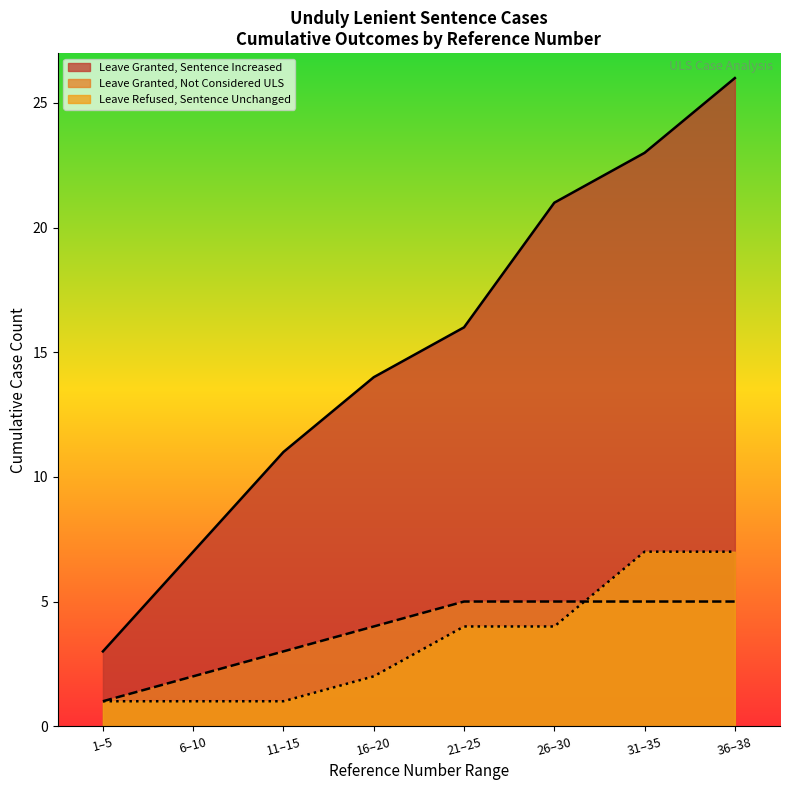

Which series has the largest range (max minus min)?

Leave Granted, Sentence Increased